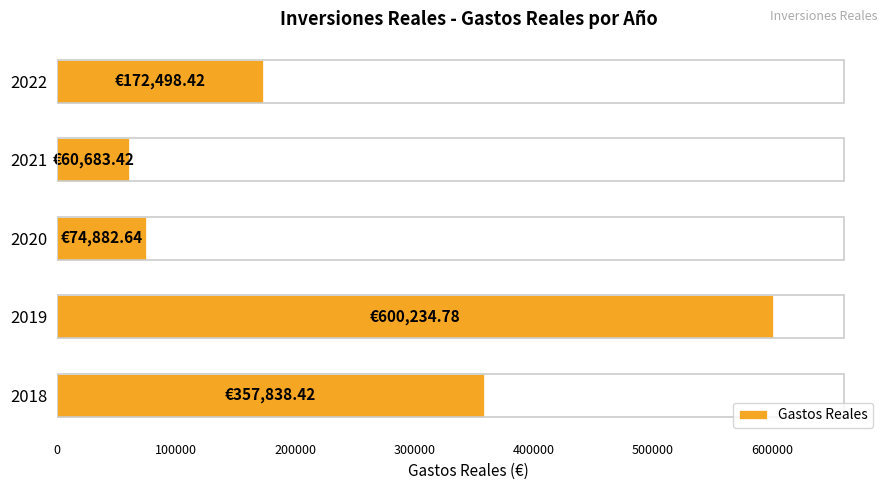

List the labels in order of value, largest first.

2019, 2018, 2022, 2020, 2021